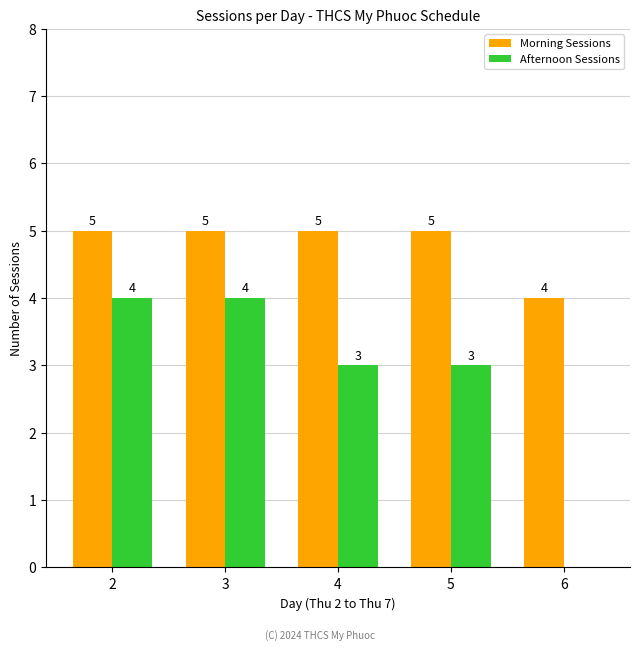

Reading left to right, list all the values displayed in this chart.

Morning Sessions: 2=5	3=5	4=5	5=5	6=4
Afternoon Sessions: 2=4	3=4	4=3	5=3	6=0